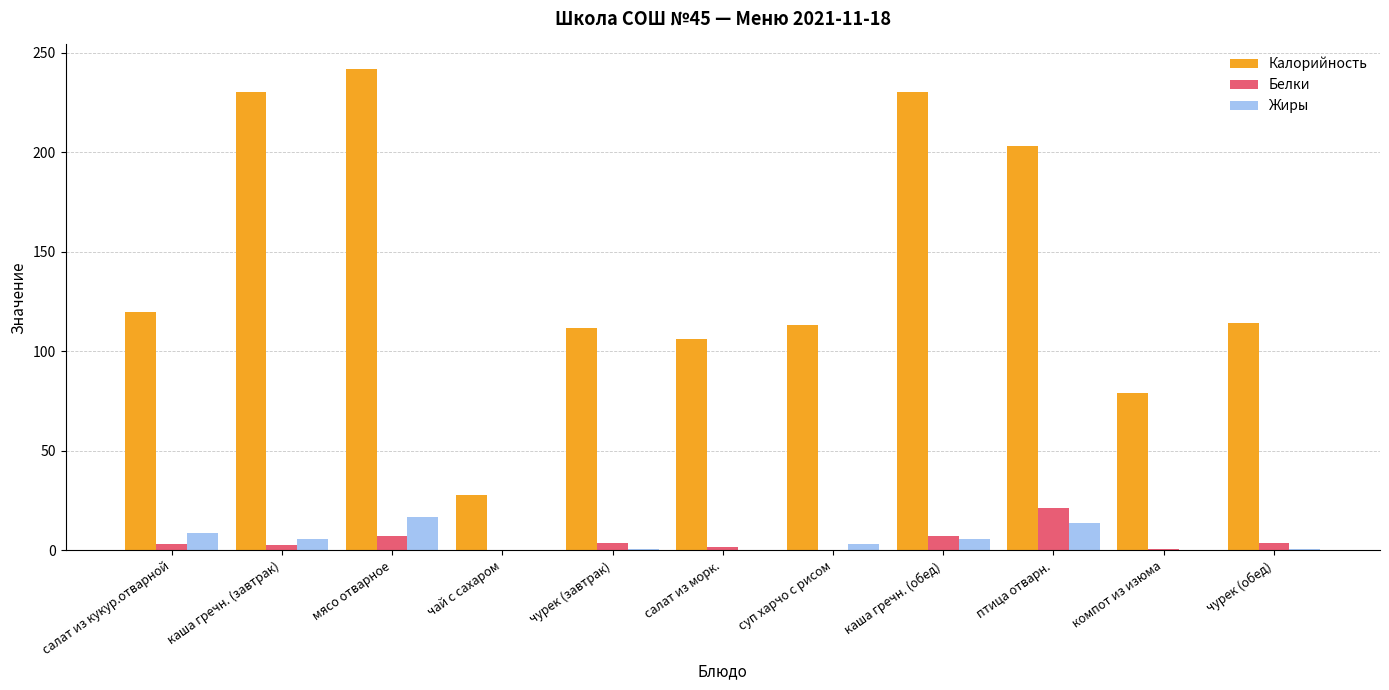

Which series has the largest total across all categories?

Калорийность